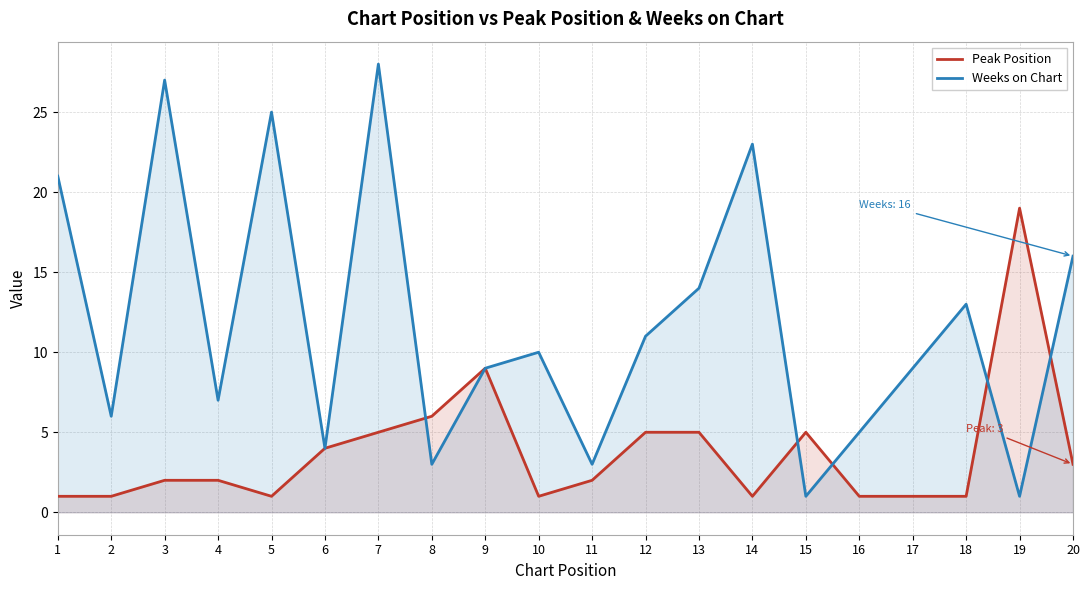

At which category does the chart reach its peak across all series?

7